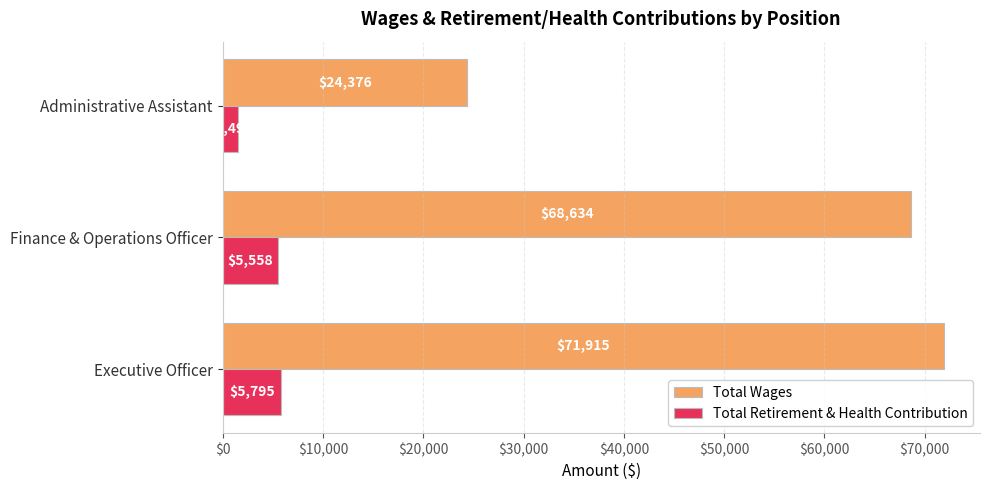

What is the average value of the Total Wages series?

54975